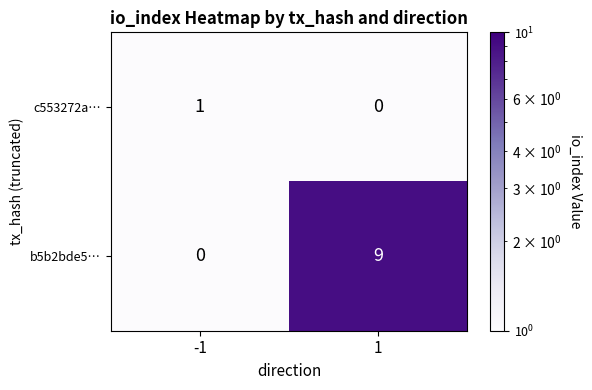

Rank the series by their maximum value, from highest to lowest.

b5b2bde5…, c553272a…